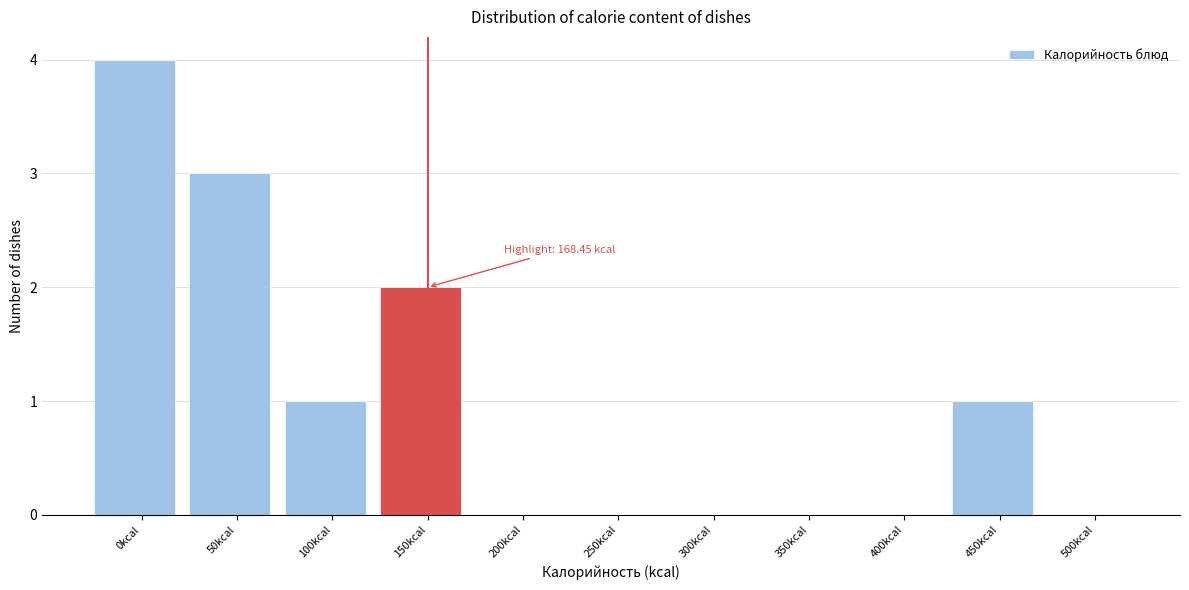

Reading left to right, extract all data points from this chart.

0kcal=4	50kcal=3	100kcal=1	150kcal=2	200kcal=0	250kcal=0	300kcal=0	350kcal=0	400kcal=0	450kcal=1	500kcal=0